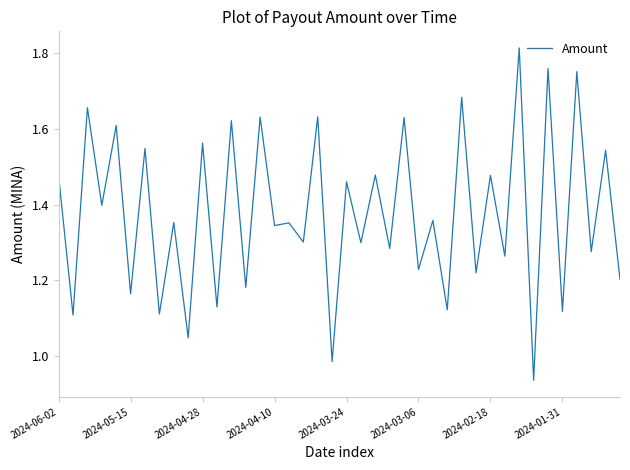

What is the maximum value shown in the chart?

1.8